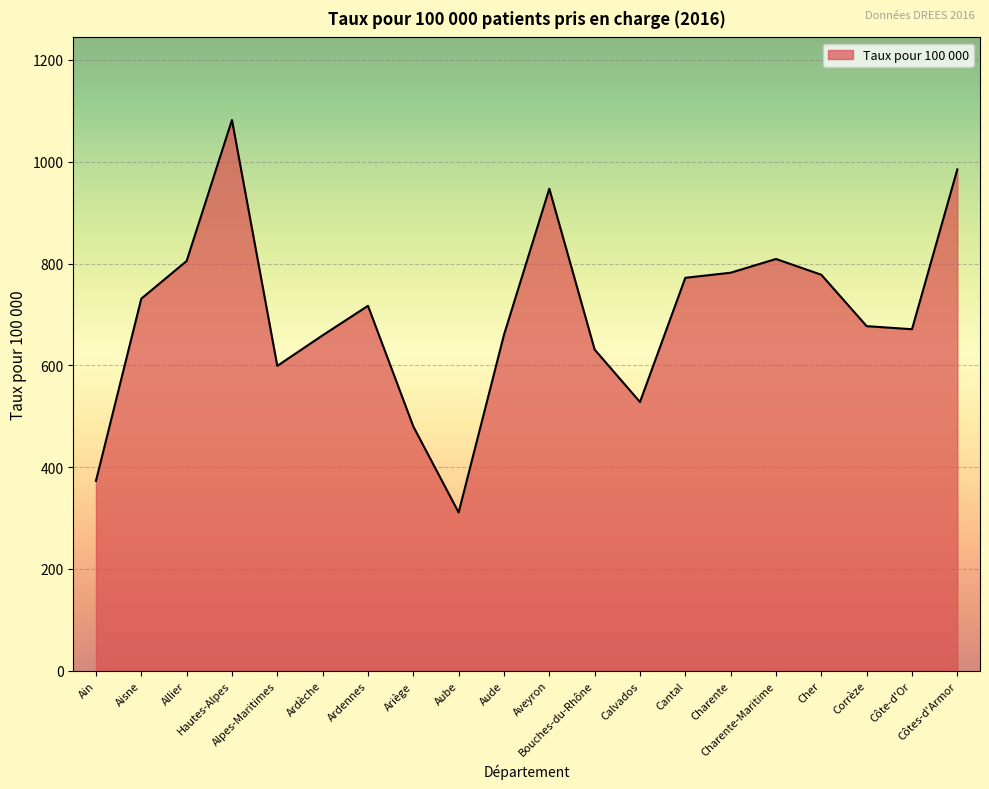

What is the minimum value shown in the chart?

311